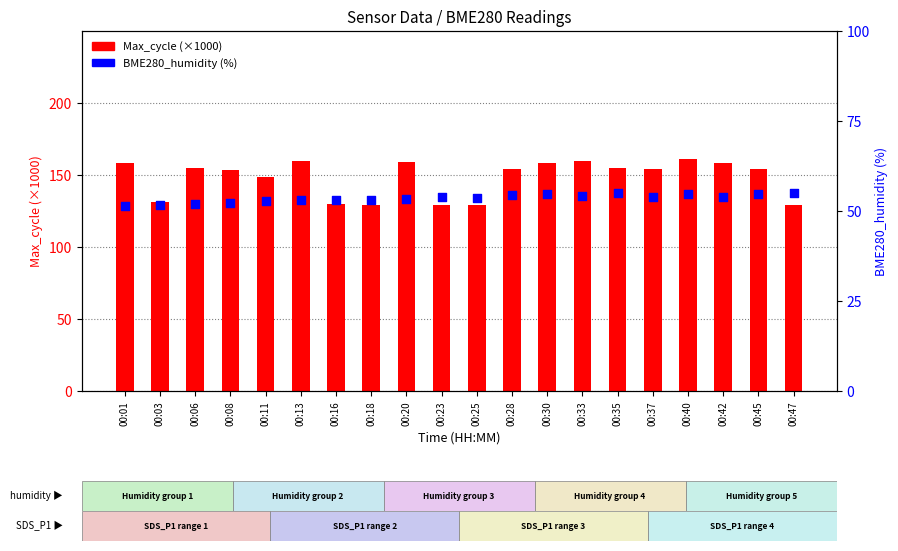

Which series reaches the minimum Y coordinate?

BME280_humidity (%)